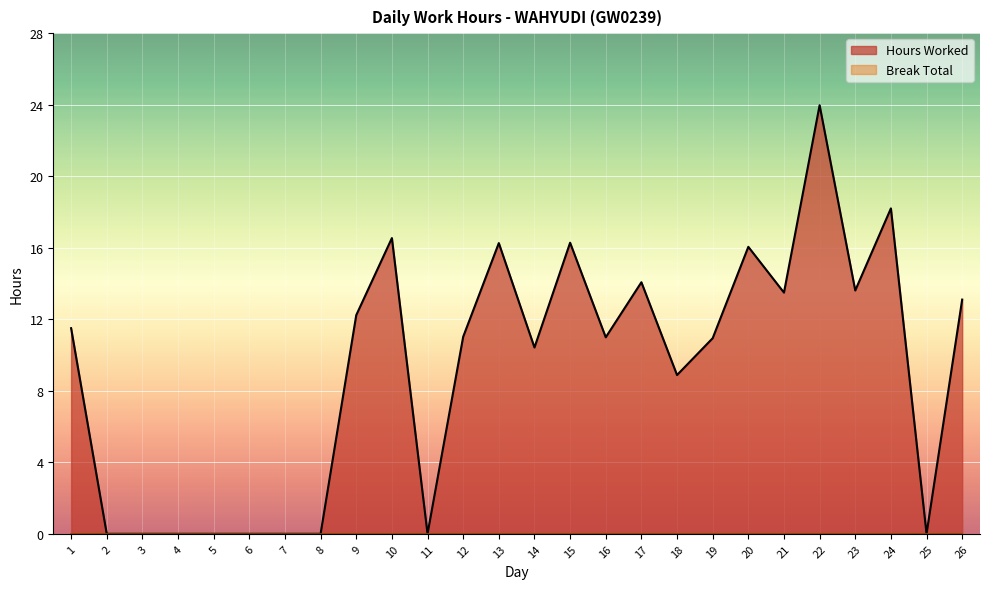

What is the average value?

9.1